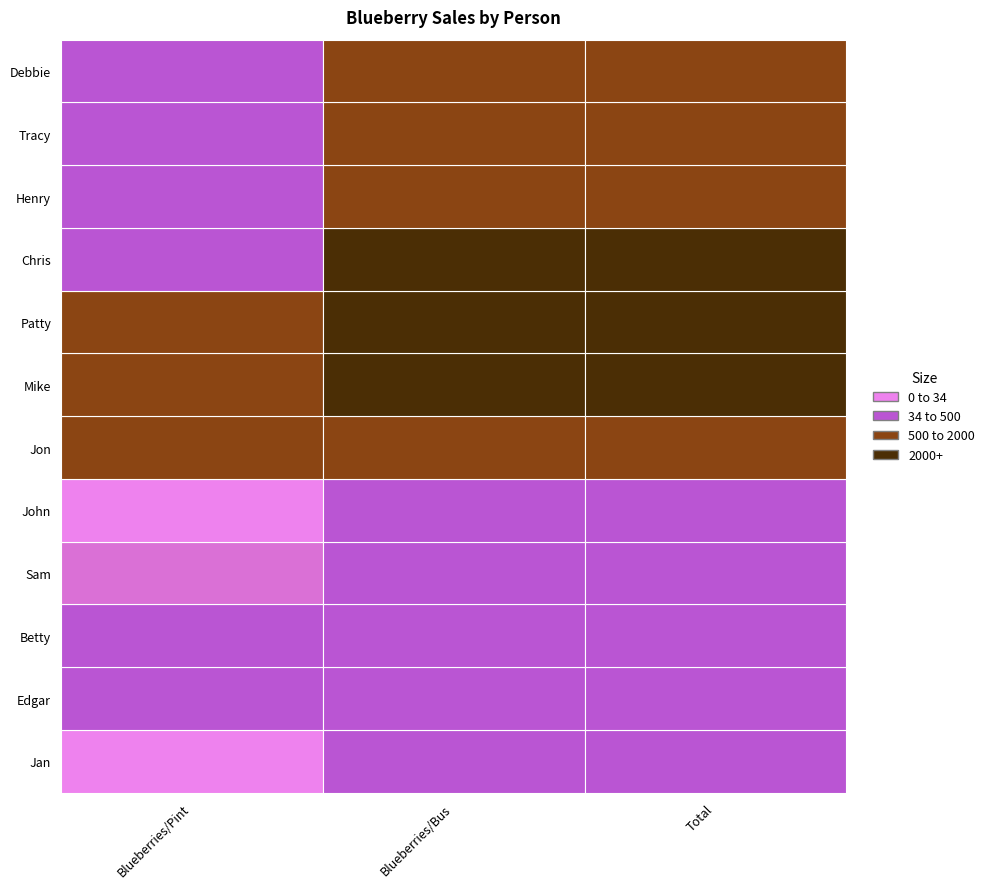

Are the bars grouped side by side (vs. stacked)?

Yes